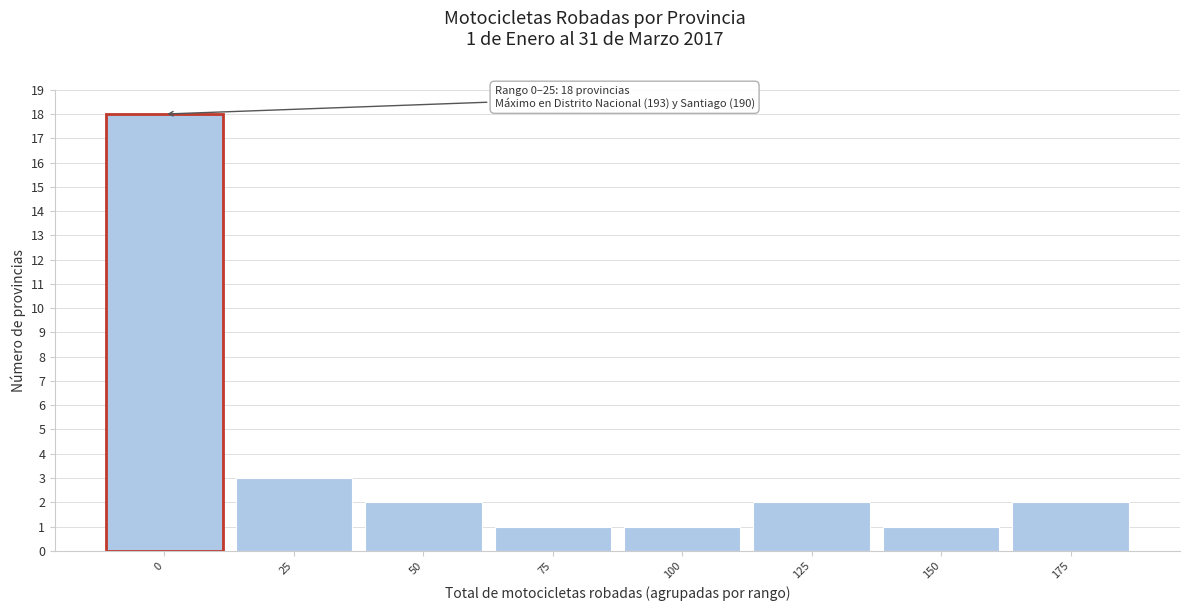

Reading left to right, what are all the values shown in this chart?

18	3	2	1	1	2	1	2